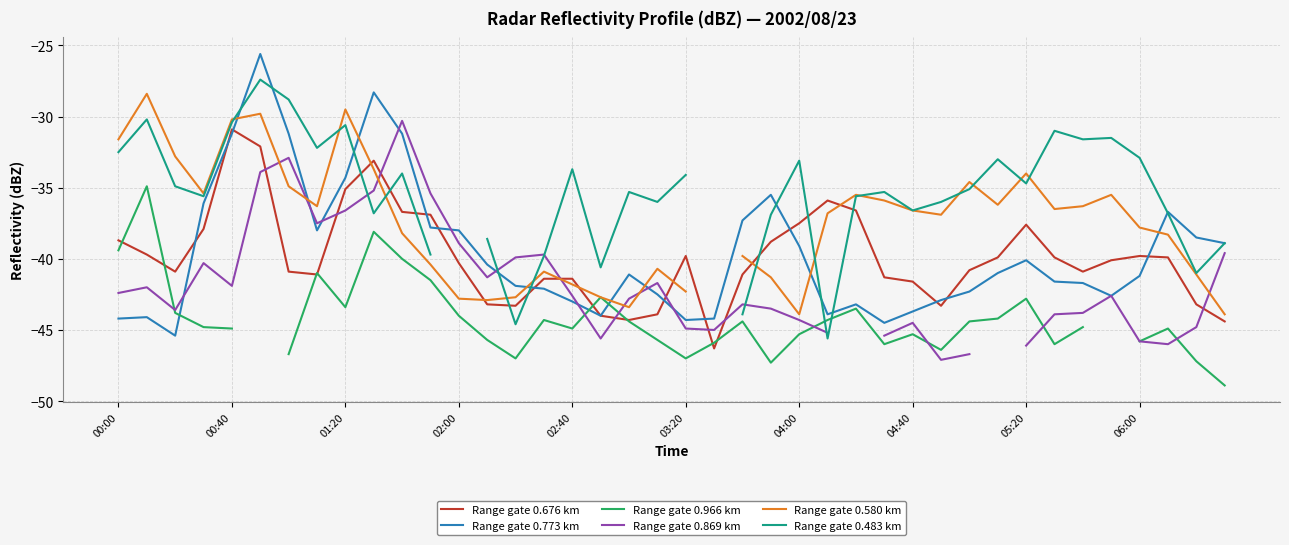

Which series has the largest range (max minus min)?

Range gate 0.773 km